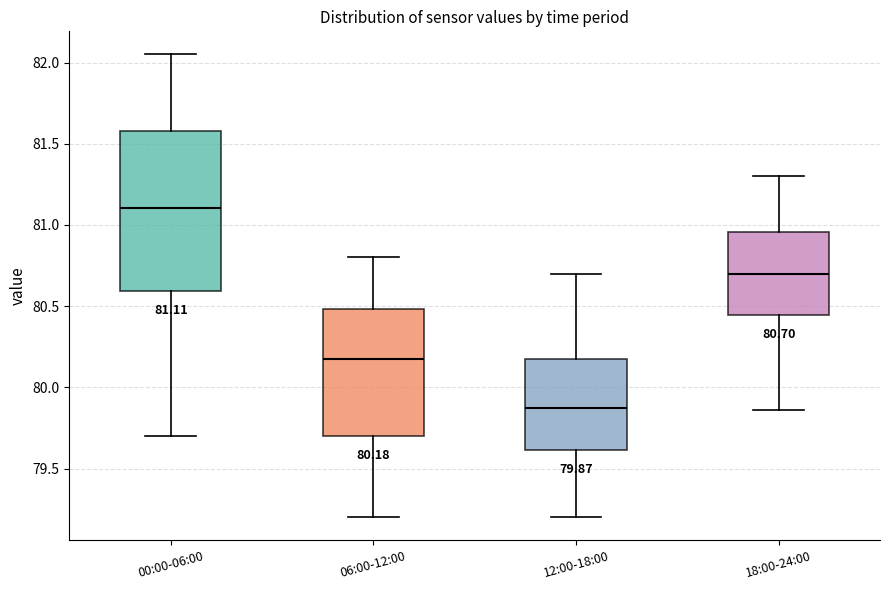

Which box has the lowest median line?

12:00-18:00